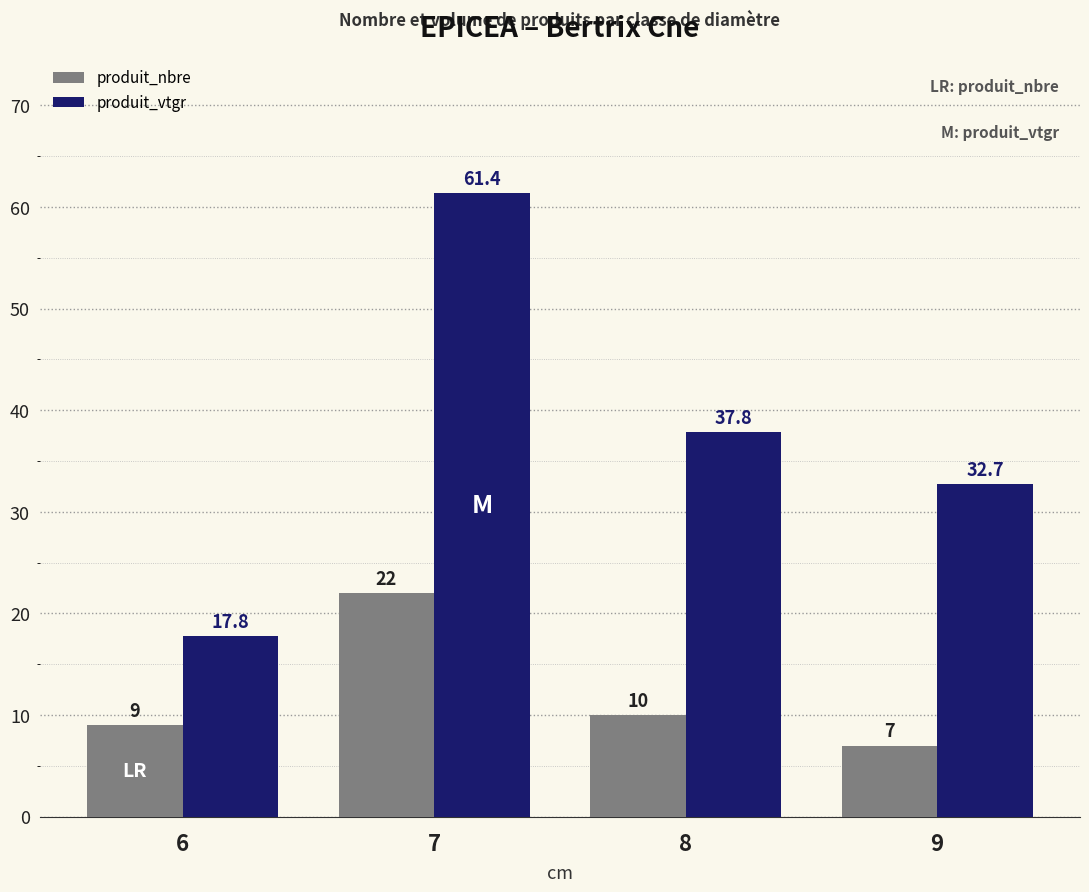

Reading left to right, list all the values displayed in this chart.

produit_nbre: 6=9.0	7=22.0	8=10.0	9=7.0
produit_vtgr: 6=17.8	7=61.4	8=37.8	9=32.7